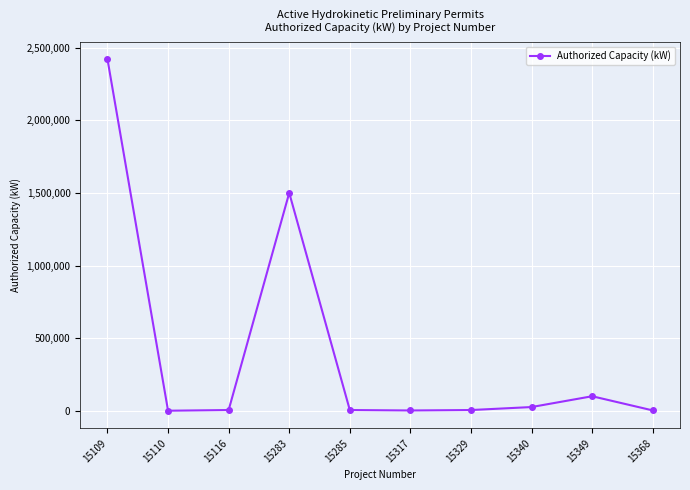

What is the change in value from 15329 to 15349?

+95000